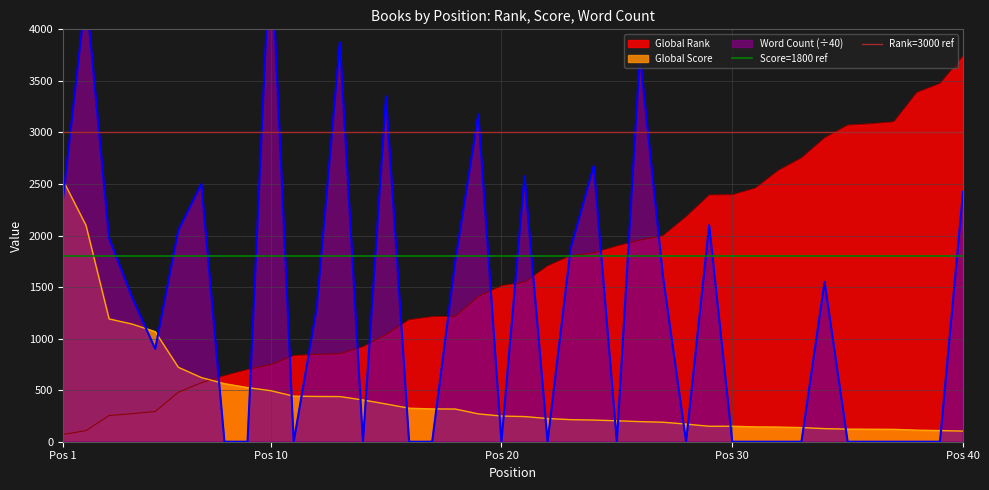

True or false: Global Score and Global Rank intersect in this chart.

True